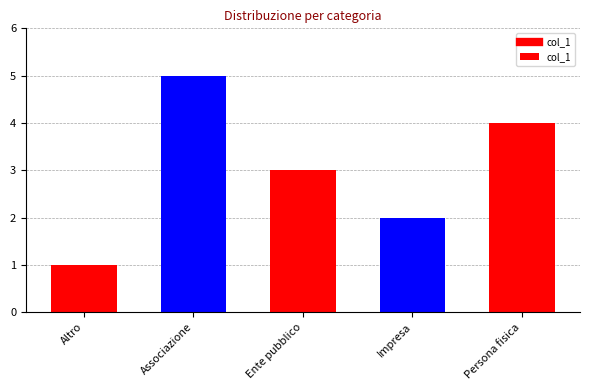

List the labels in order of value, largest first.

Associazione, Persona fisica, Ente pubblico, Impresa, Altro